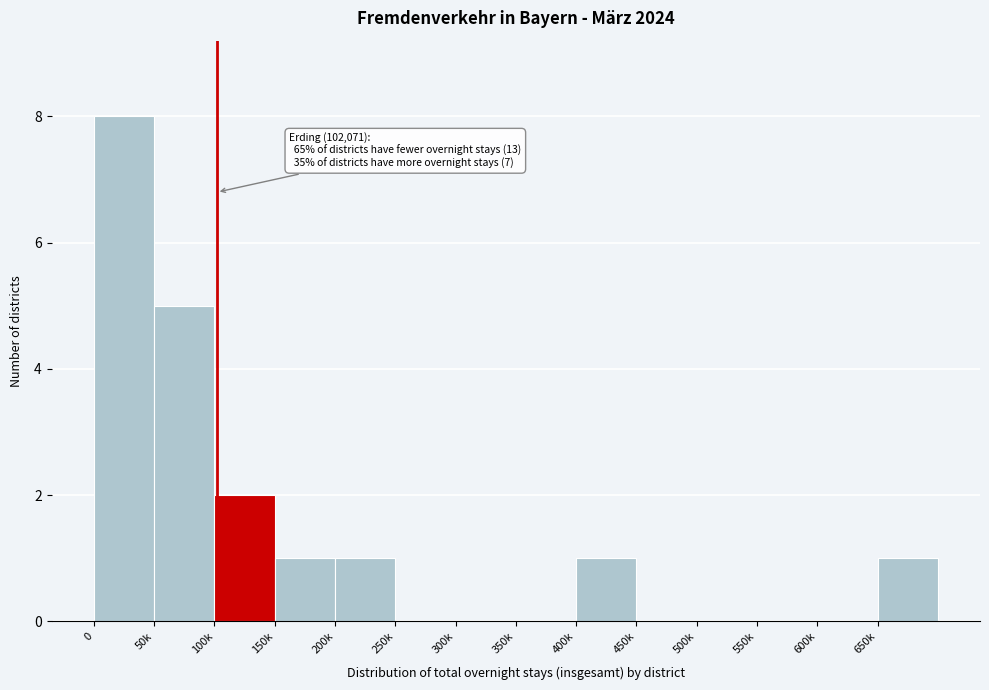

Reading right to left, what are all the values shown in this chart?

650k=1	600k=0	550k=0	500k=0	450k=0	400k=1	350k=0	300k=0	250k=0	200k=1	150k=1	100k=2	50k=5	0=8